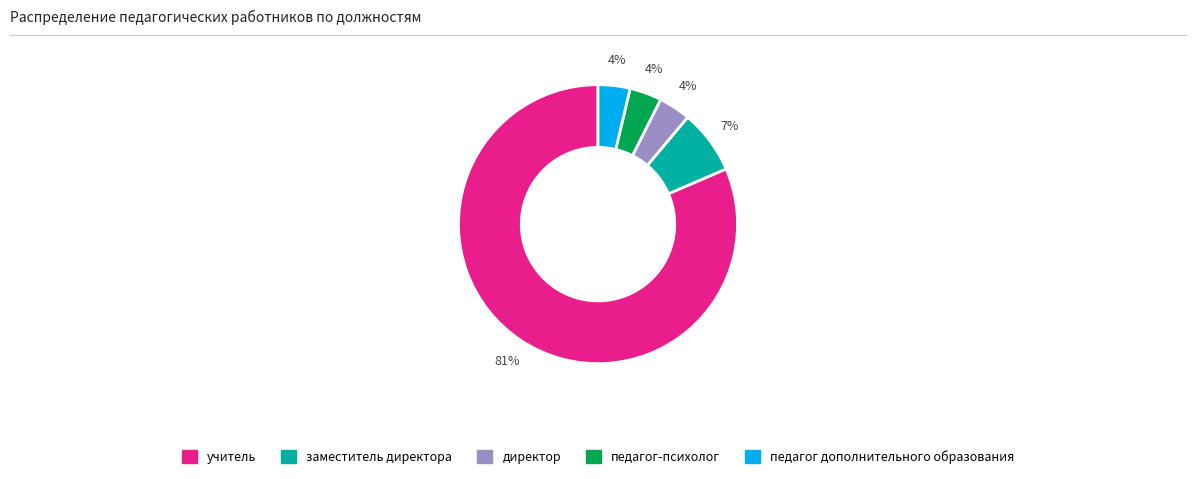

Does any single category account for the majority?

Yes